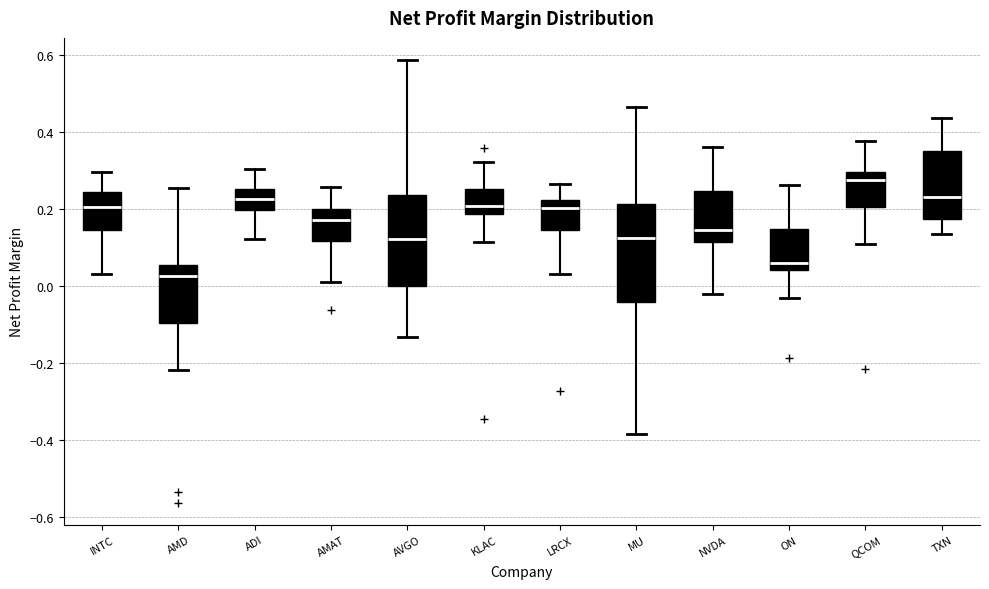

Which box's median line is the highest?

QCOM